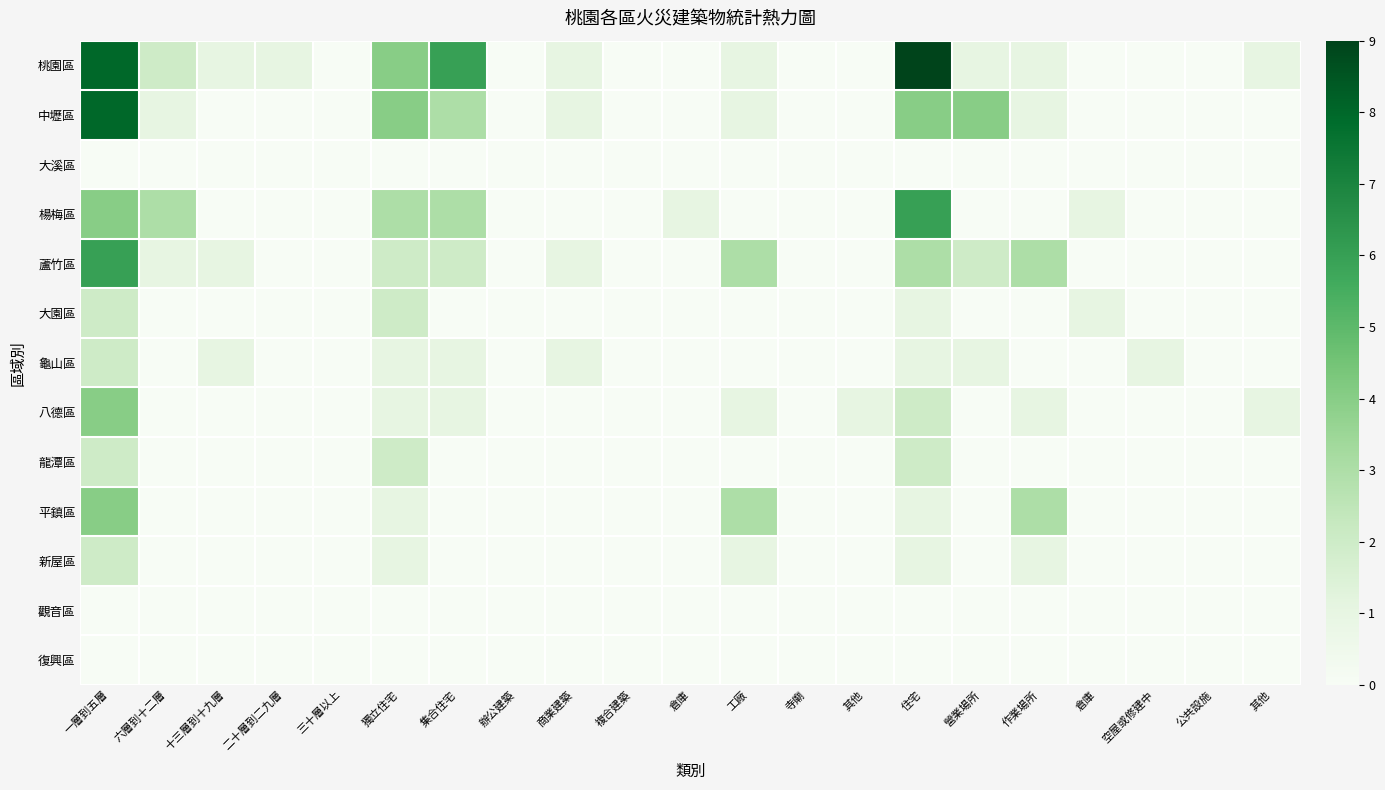

At 六層到十二層, list the series in order from smallest to largest.

大溪區, 大園區, 龜山區, 八德區, 龍潭區, 平鎮區, 新屋區, 觀音區, 復興區, 中壢區, 蘆竹區, 桃園區, 楊梅區